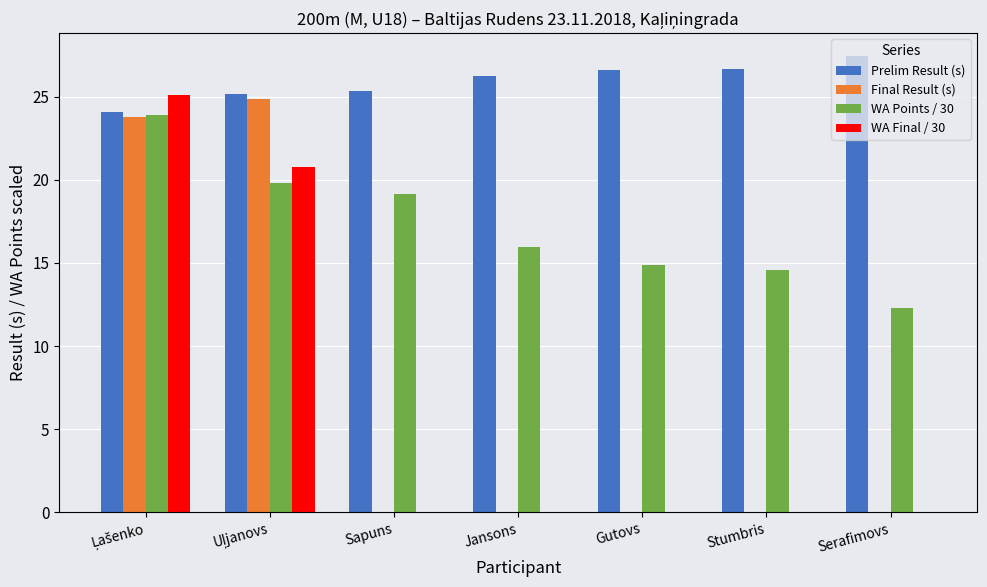

What is the sum of all WA Points / 30 values?

120.6